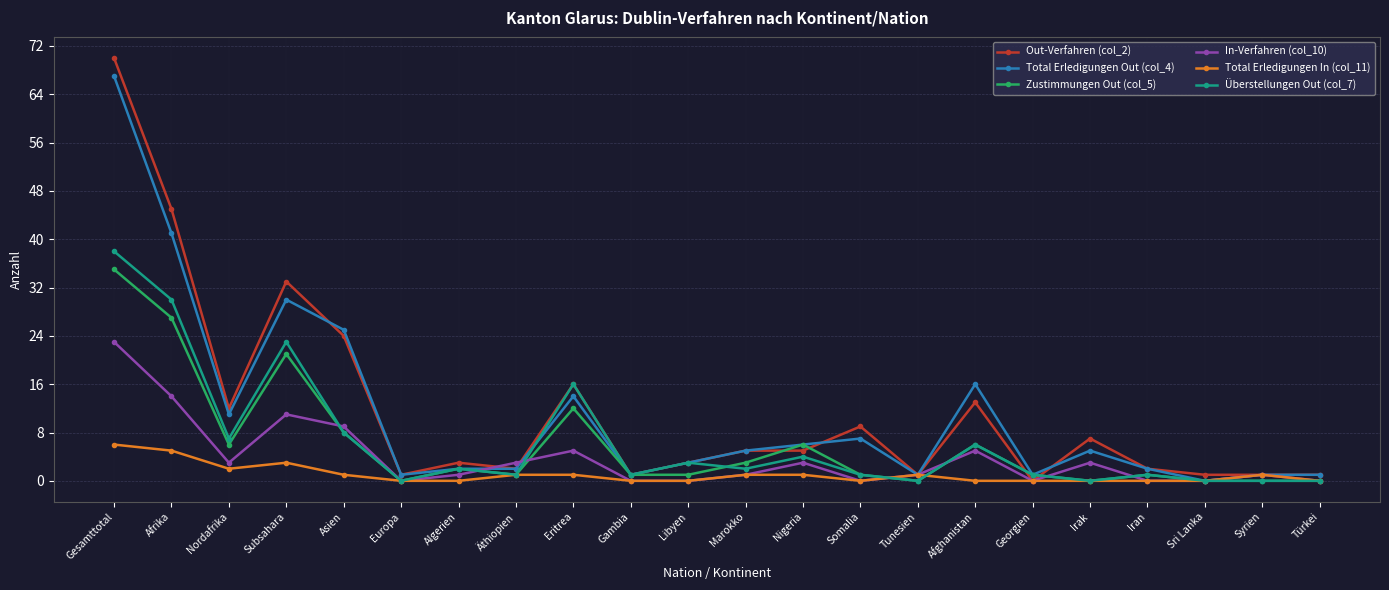

Does the chart have visible grid lines?

Yes